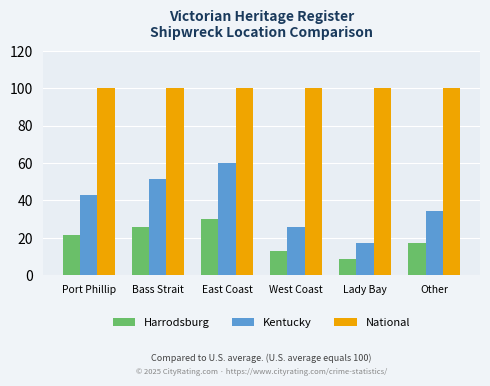

Which series has the largest total across all categories?

National